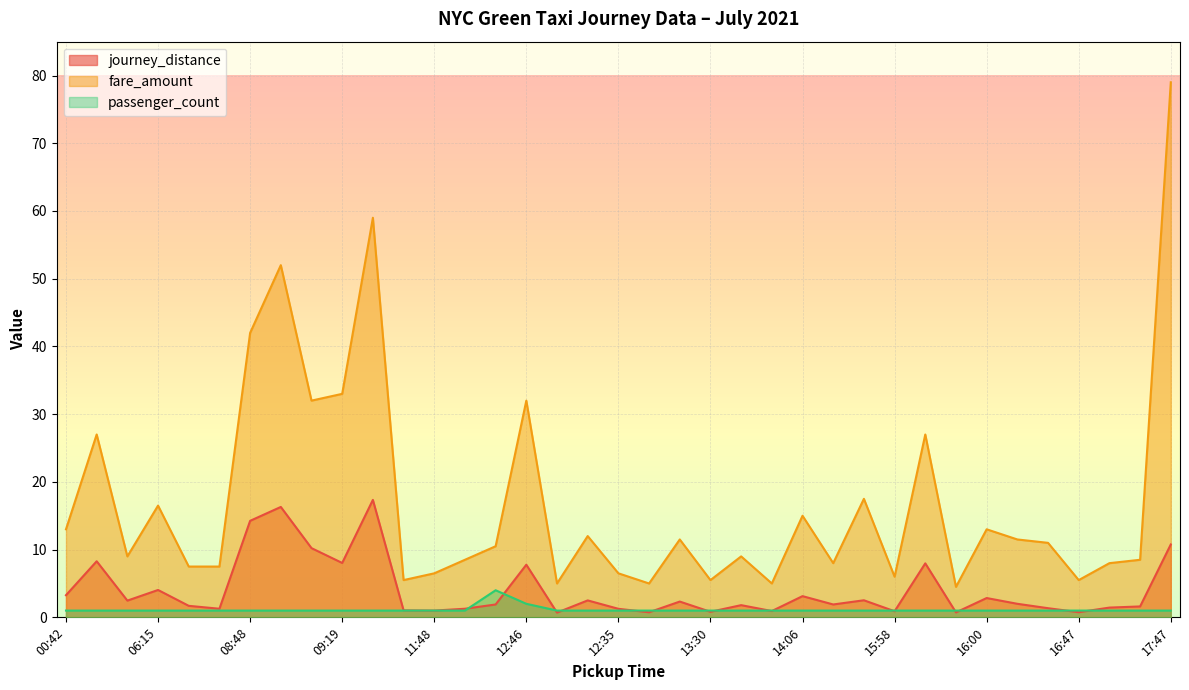

Rank the series by their average value, from lowest to highest.

passenger_count, journey_distance, fare_amount